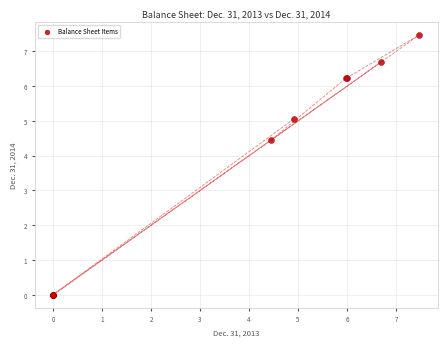

What Y value in the scatter plot is closest to 3?

4.4